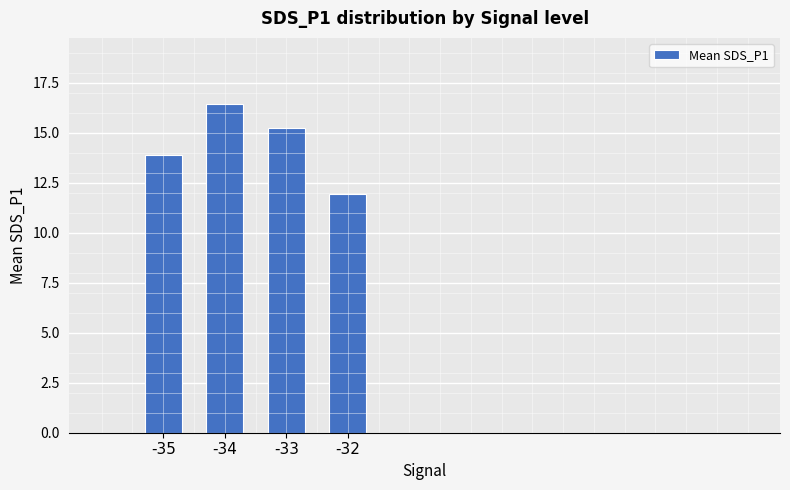

Rank the categories by value from highest to lowest.

-34, -33, -35, -32